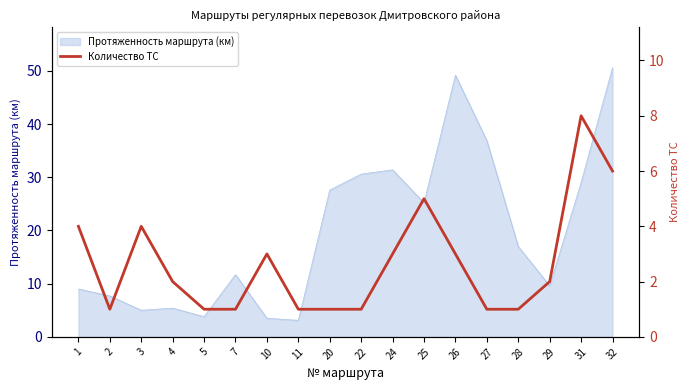

What is the greatest value displayed?

8